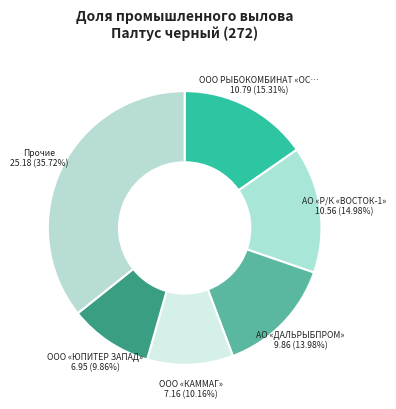

How many slices are in this pie chart?

6